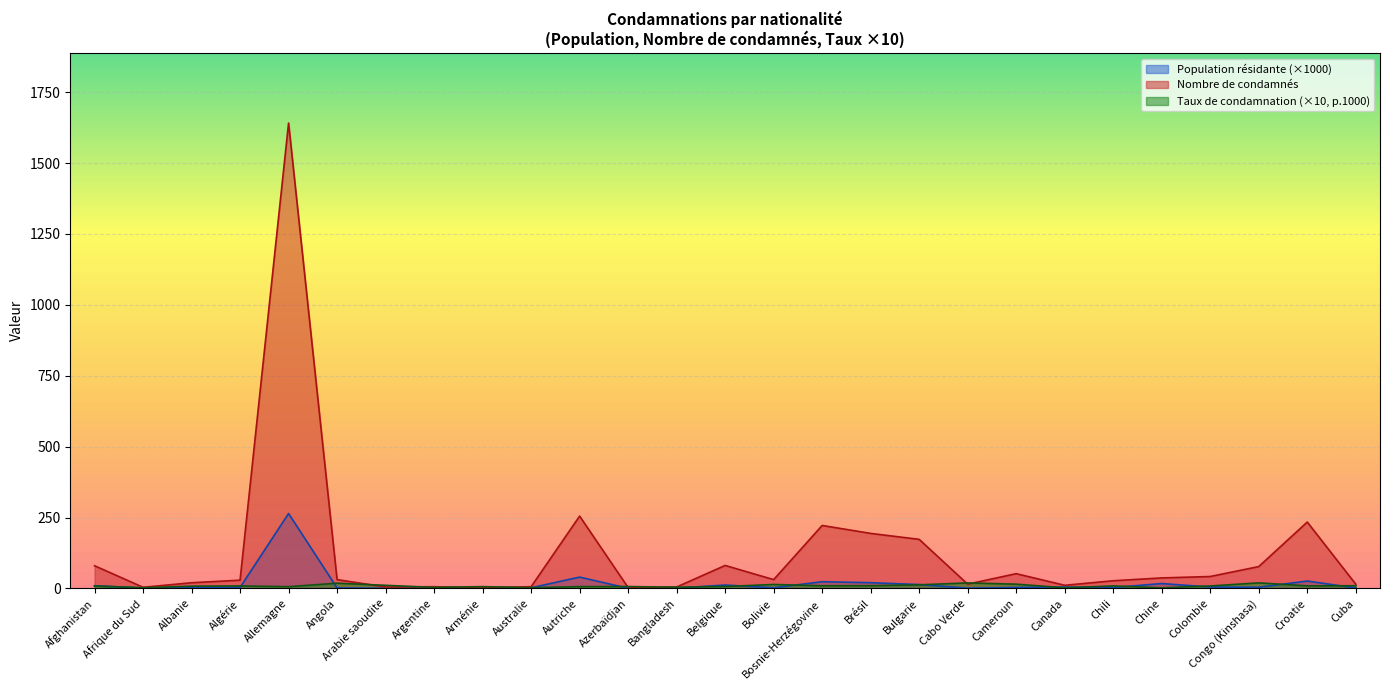

The Population résidante permanente series shows 3.1 at Colombie. True or false?

False